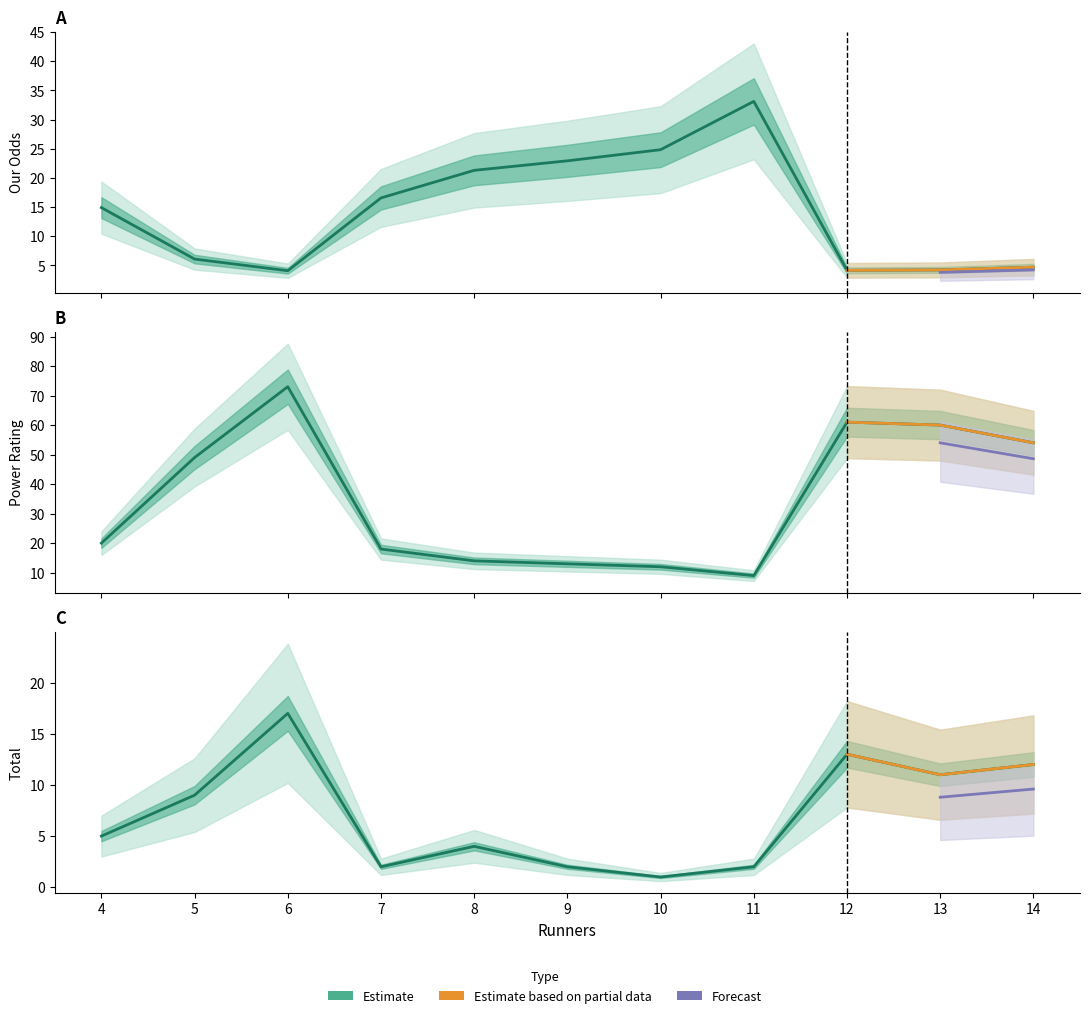

What is the maximum value for Power Rating (Estimate)?

73.0